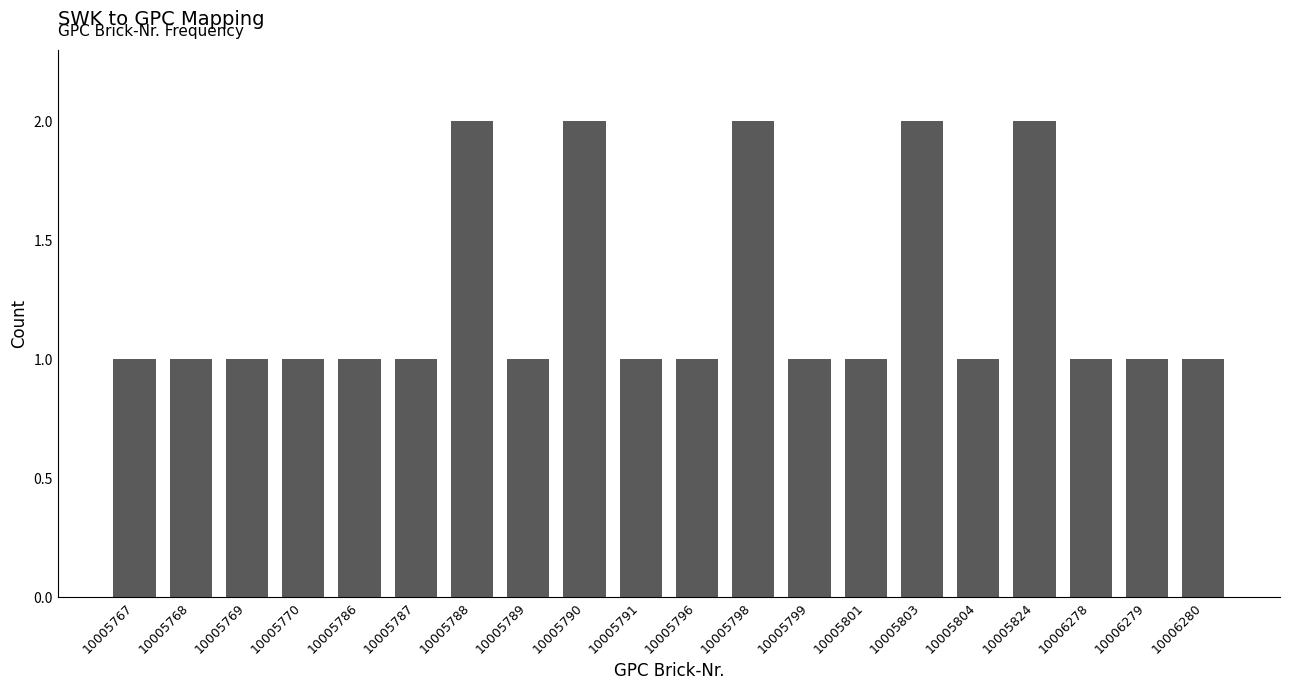

Reading left to right, what are all the values shown in this chart?

1	1	1	1	1	1	2	1	2	1	1	2	1	1	2	1	2	1	1	1